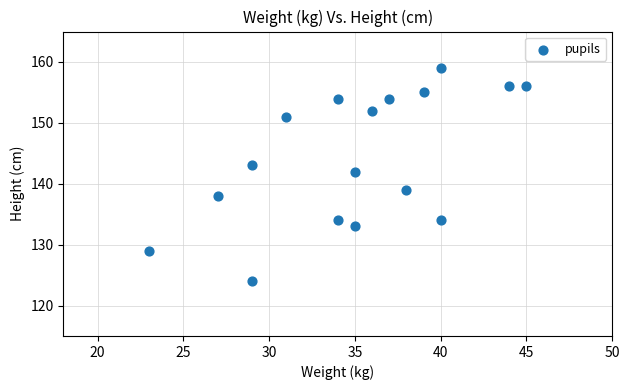

What Y value in the scatter plot is closest to 141?

142